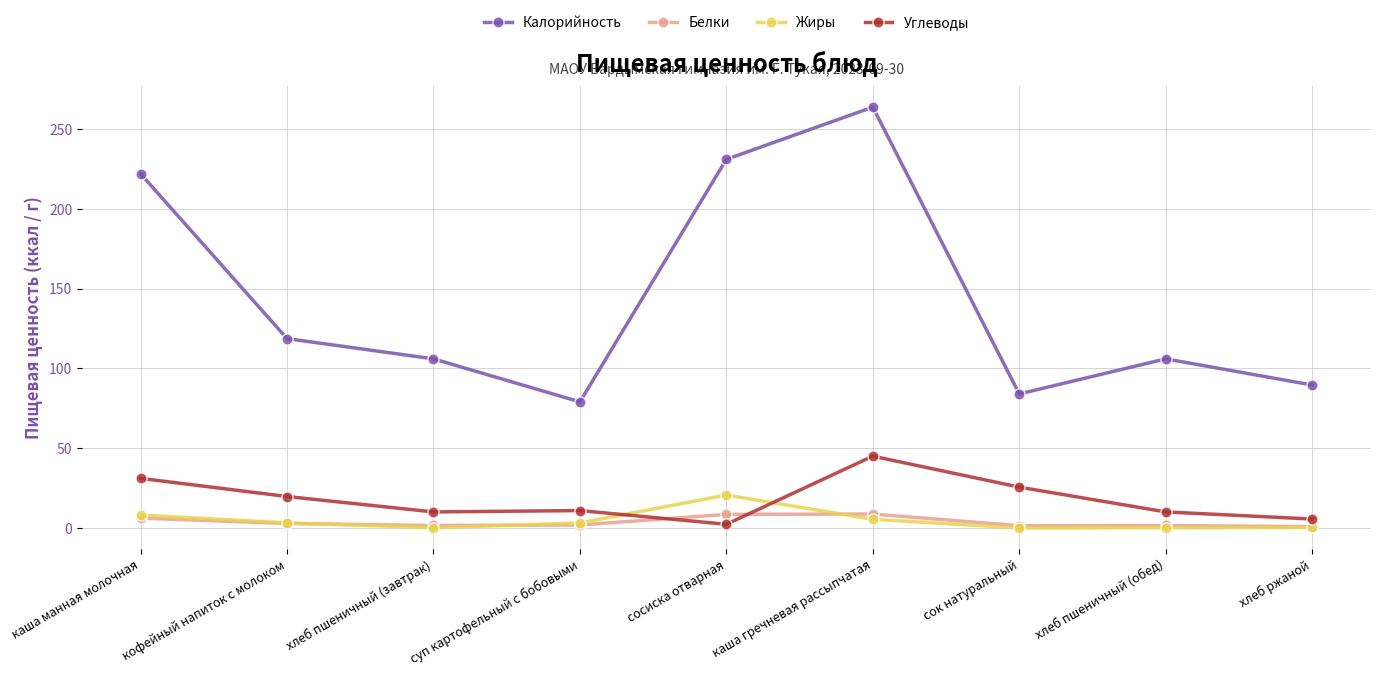

How many lines are shown in the chart?

4